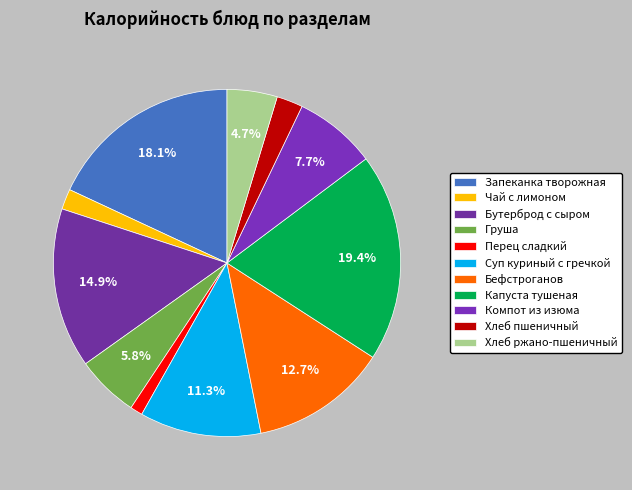

True or false: Хлеб ржано-пшеничный accounts for 5% of the total.

True